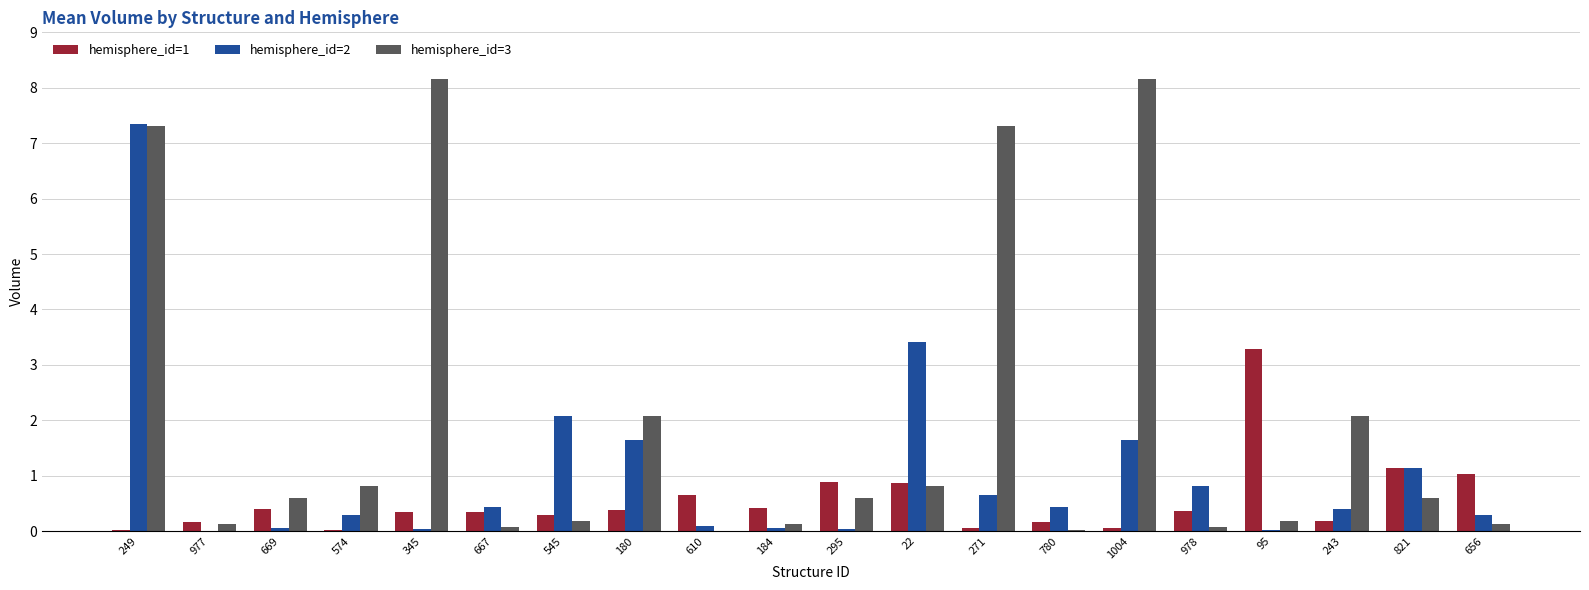

Which series has the widest spread of values?

hemisphere_id=3